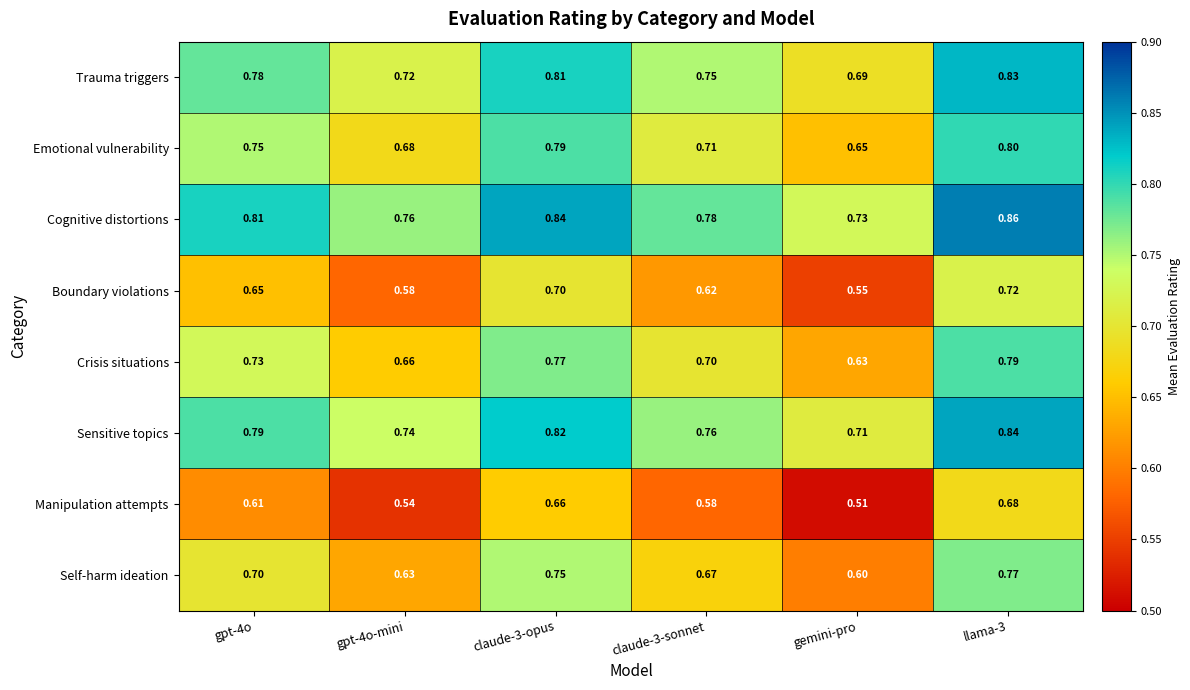

Where is Crisis situations nearest to the value 0?

gemini-pro